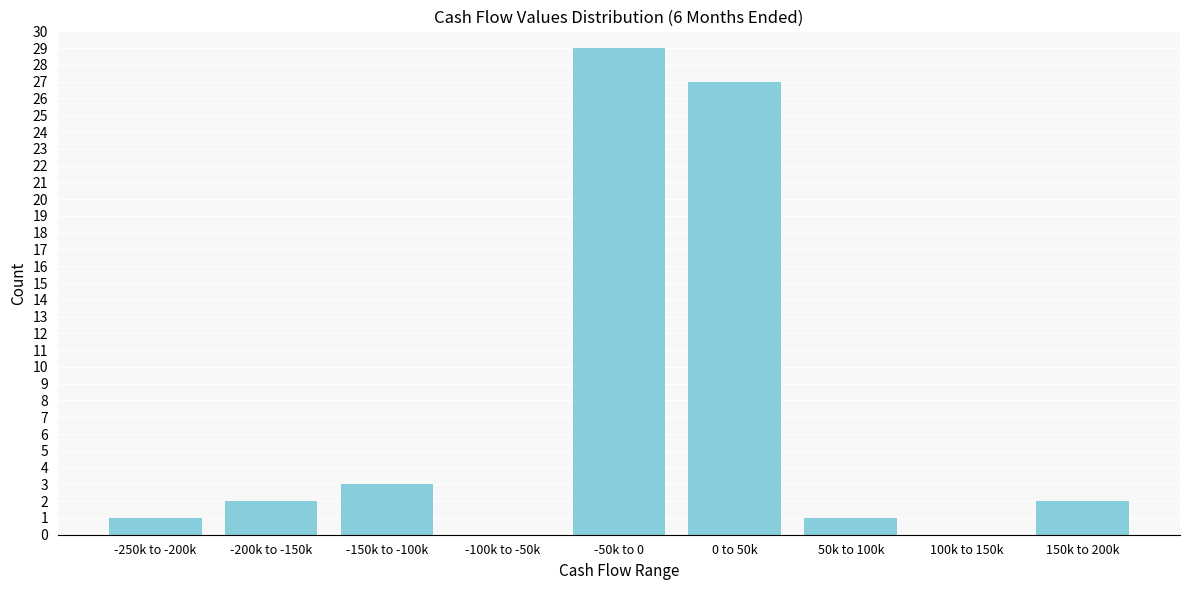

Reading left to right, transcribe all the data shown in this chart.

-250k to -200k=1	-200k to -150k=2	-150k to -100k=3	-100k to -50k=0	-50k to 0=29	0 to 50k=27	50k to 100k=1	100k to 150k=0	150k to 200k=2